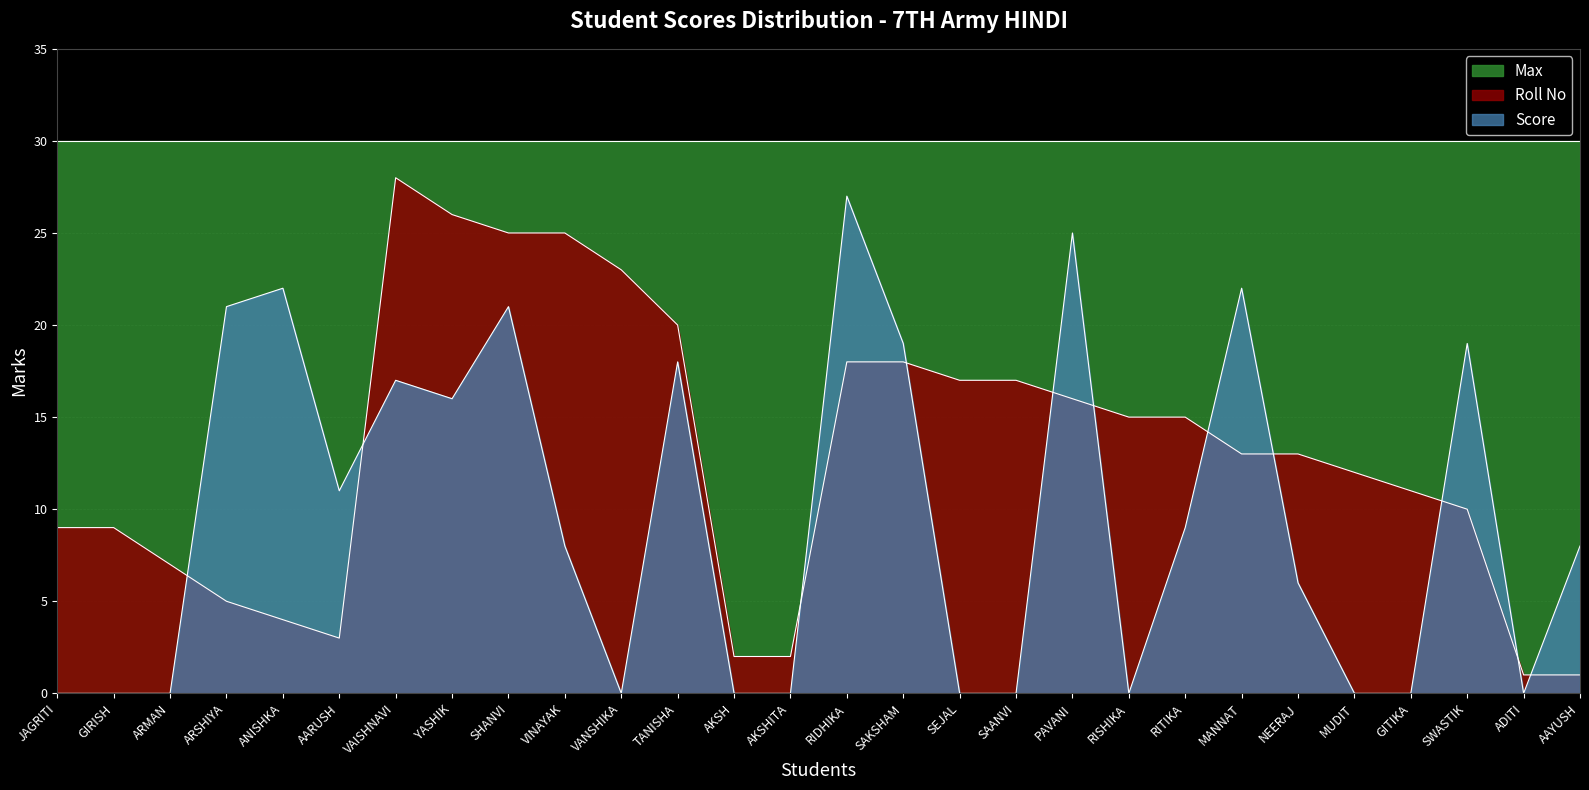

What is the spread (max minus min) of values at ADITI?

30